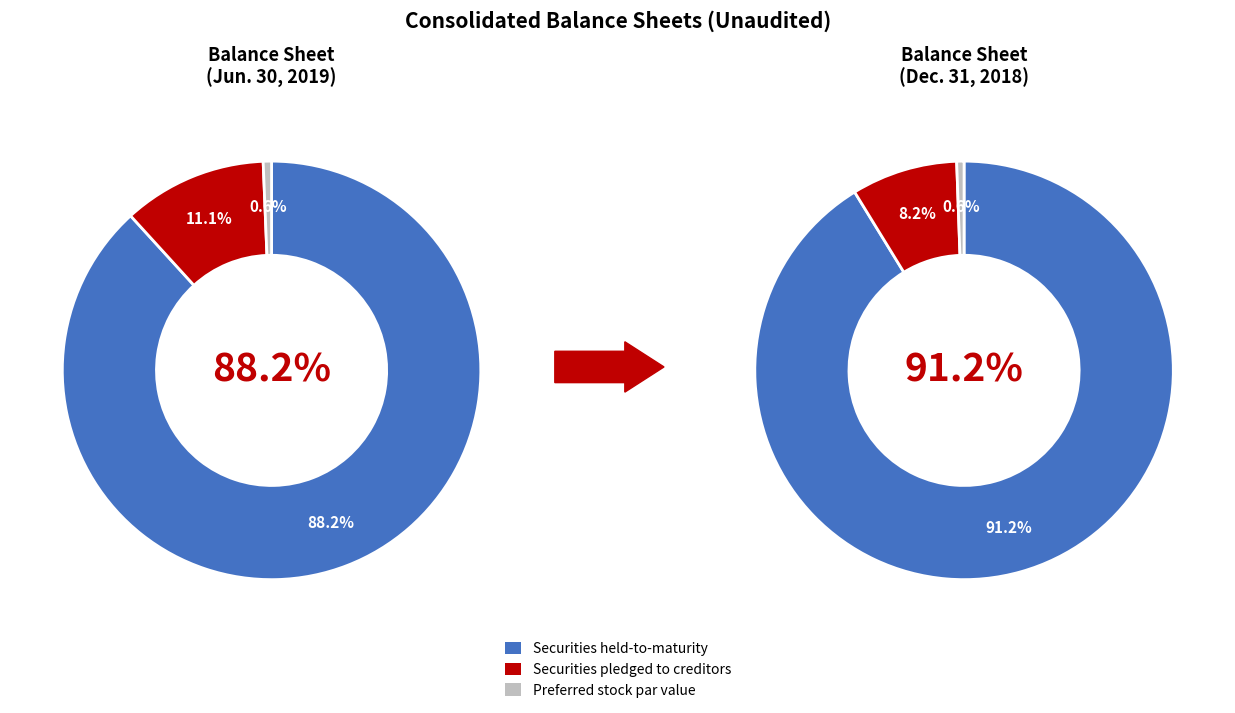

To the nearest percent, what is the difference between the Preferred stock par value and Securities pledged to creditors slice percentages?

8%